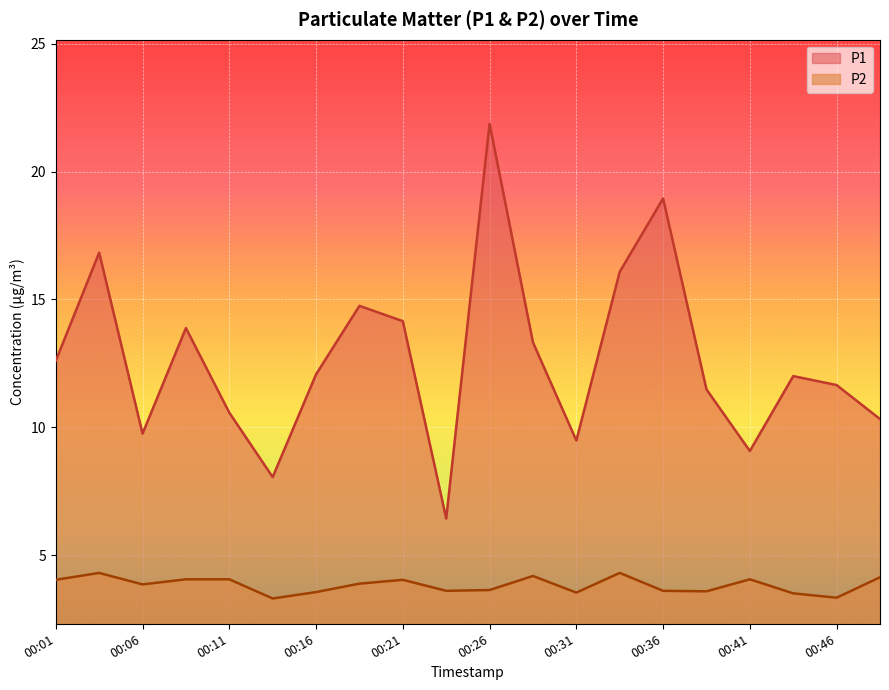

True or false: P2 and P1 intersect in this chart.

False